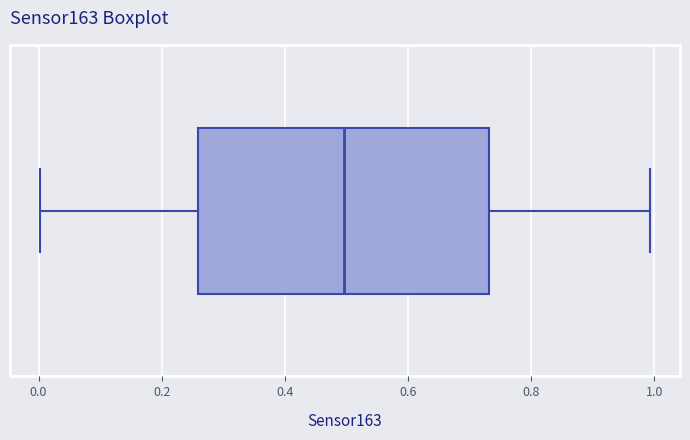

Read this box plot against the x-axis: the position of the median line, the range covered by the box, and the ends of both whiskers. The values are not printed on the chart, so give them approximately, as read against the axis.

median 0.50, box 0.26 to 0.74, whiskers 0.00 to 1.00